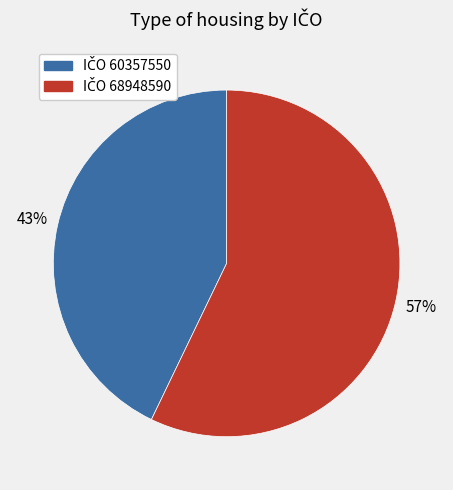

Is there any slice that represents more than half of the pie?

Yes